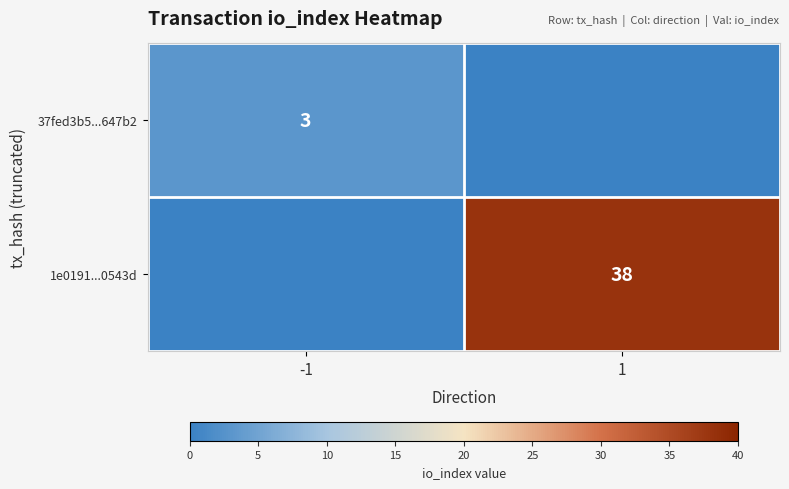

Is the value of 37fed3b5...647b2 at -1 greater than the value of 1e0191...0543d at 1?

No